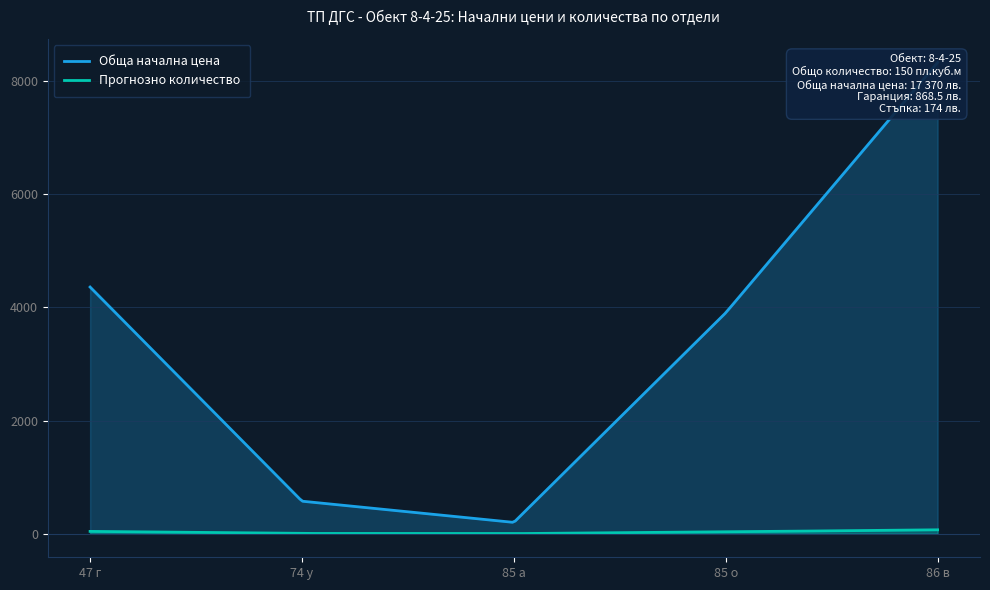

What is the label of the 3rd point from the left?

85 а